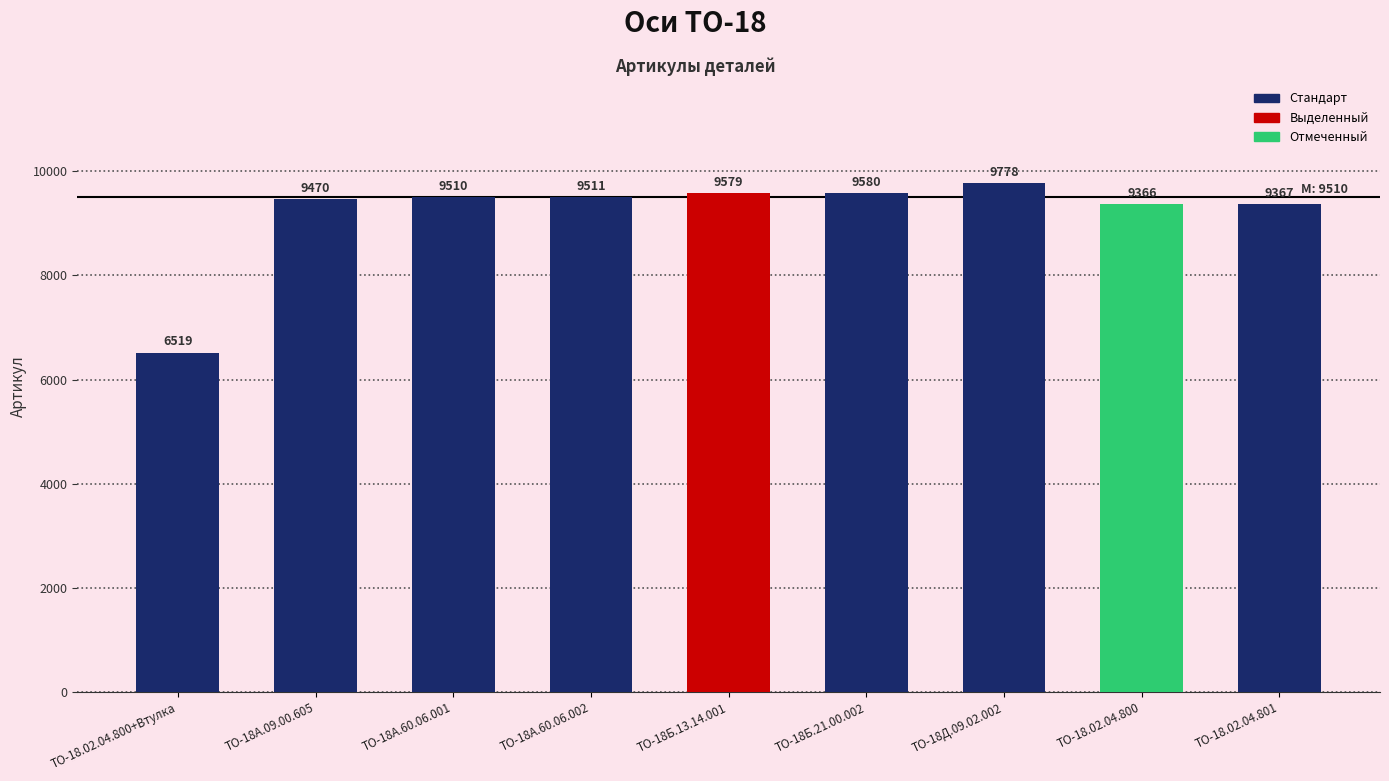

The chart shows a value of 9580 at ТО-18Б.21.00.002. True or false?

True